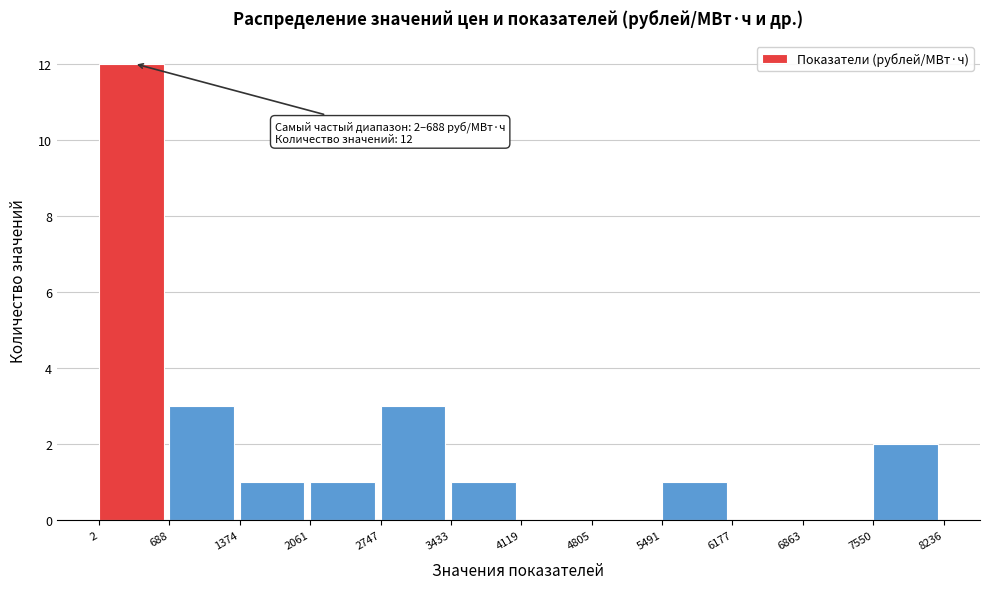

Over which range of the x-axis is the bar tallest?

2 to 688